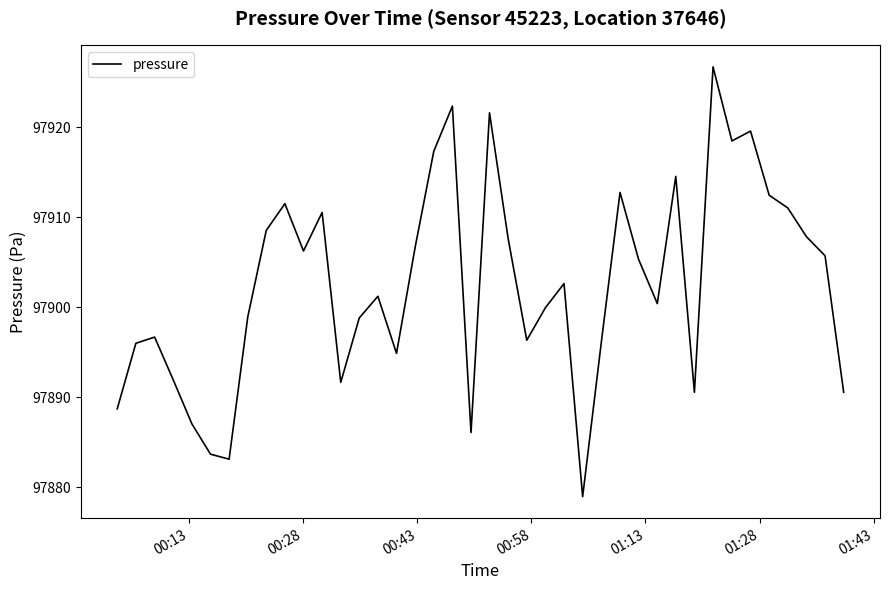

What is the maximum value shown in the chart?

97926.7